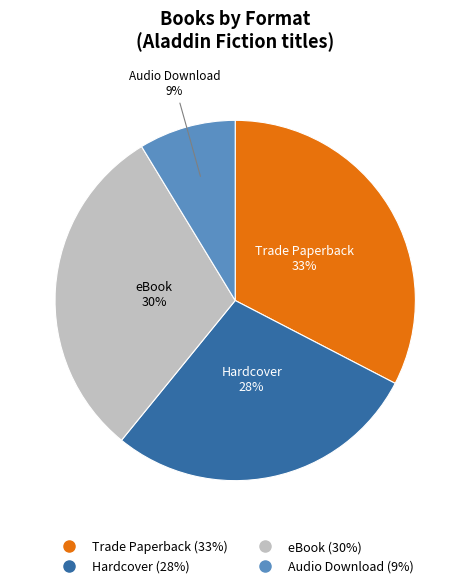

Do Audio Download and Trade Paperback together represent more than half of the pie?

No